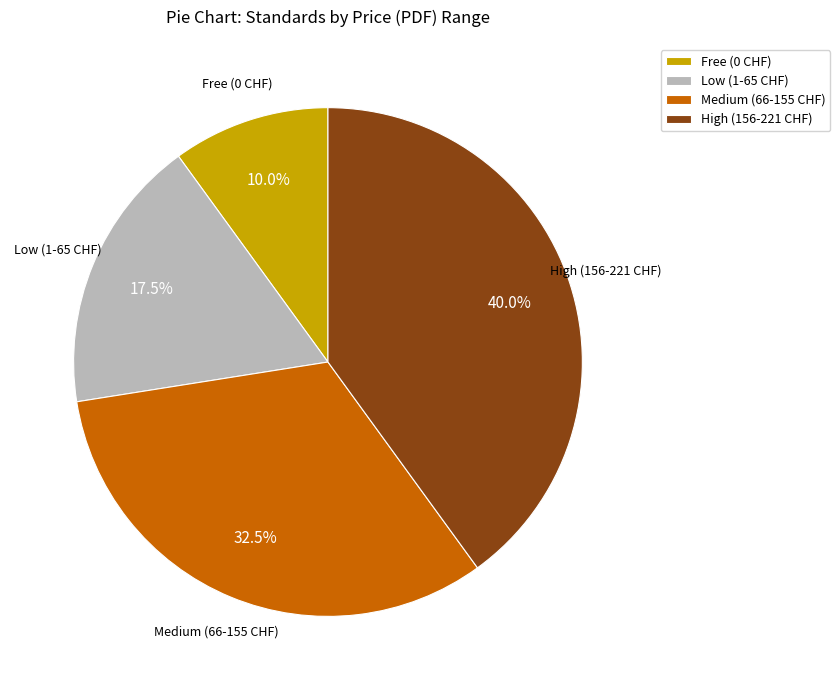

What percentage do High (156-221 CHF) and Low (1-65 CHF) together represent?

57.5%